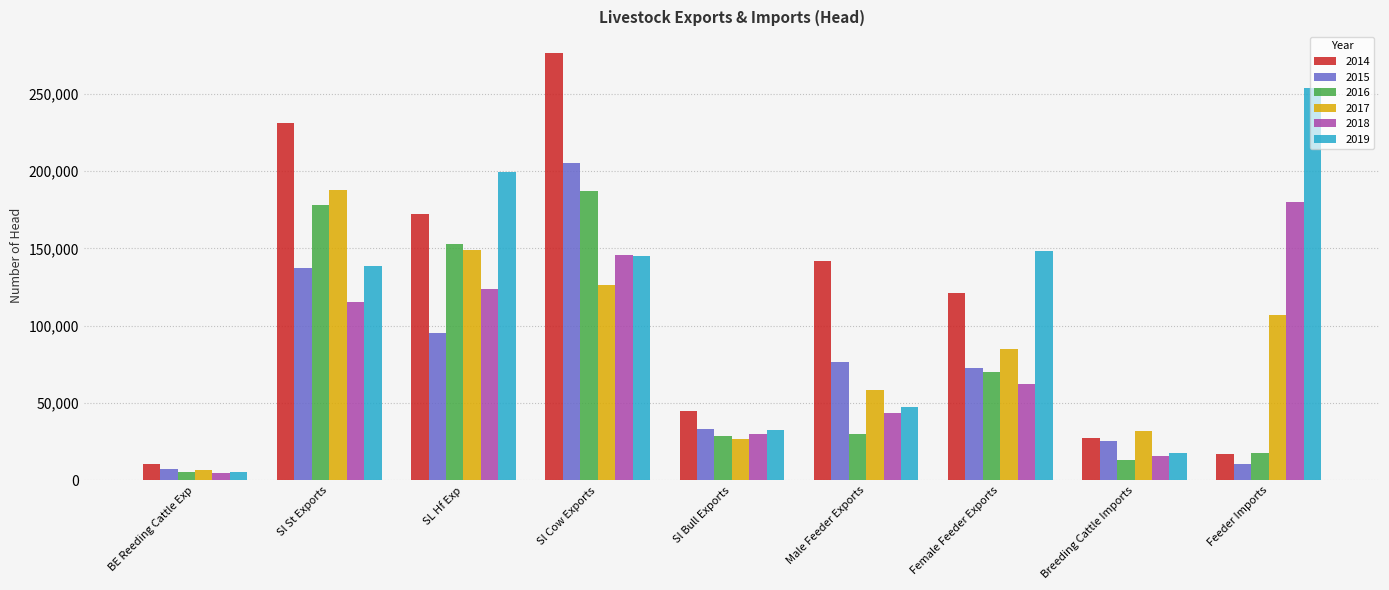

Where is 2016 nearest to the value 96223?

Female Feeder Exports